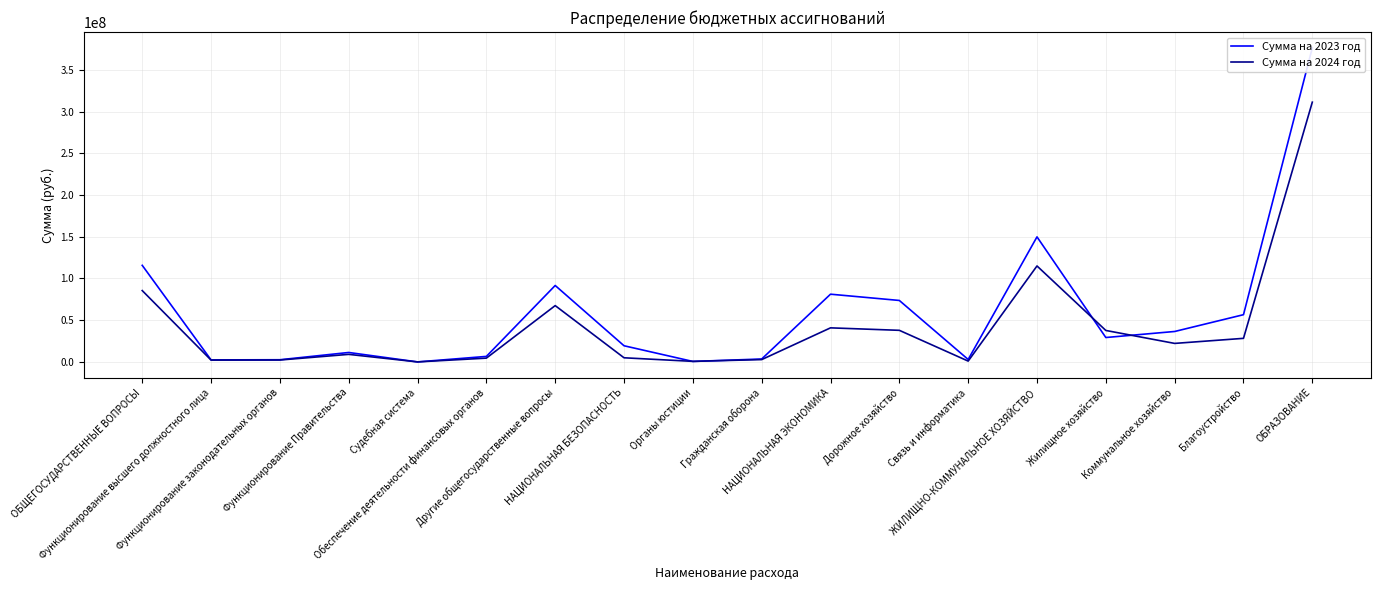

What is the value of the Сумма на 2023 год point at the 16th from the left?

36474513.2